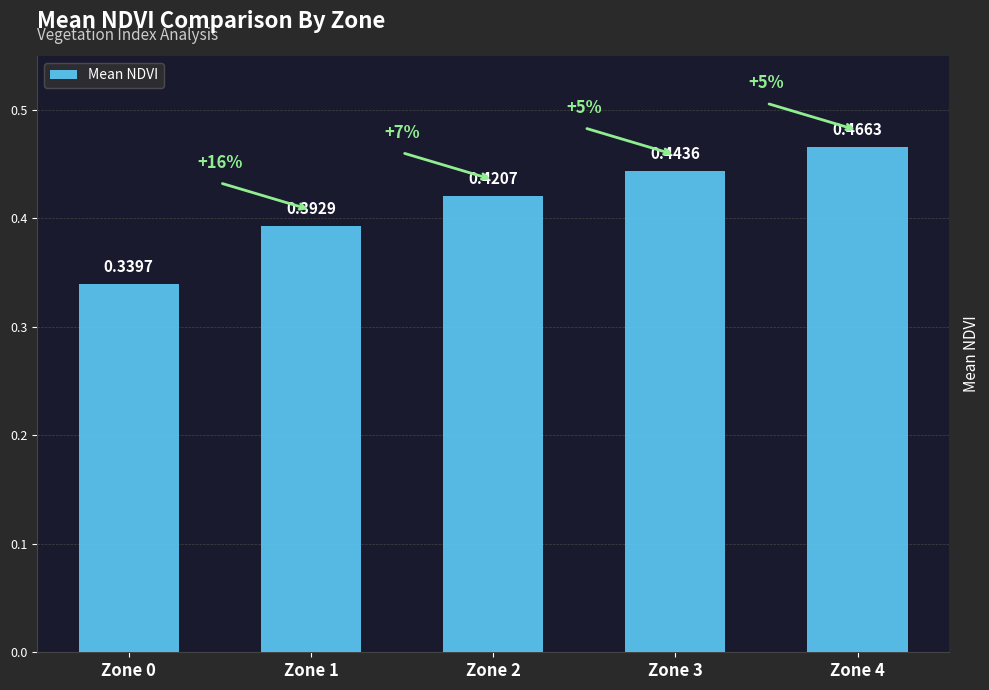

What is the sum of the values at Zone 3 and Zone 2?

0.9